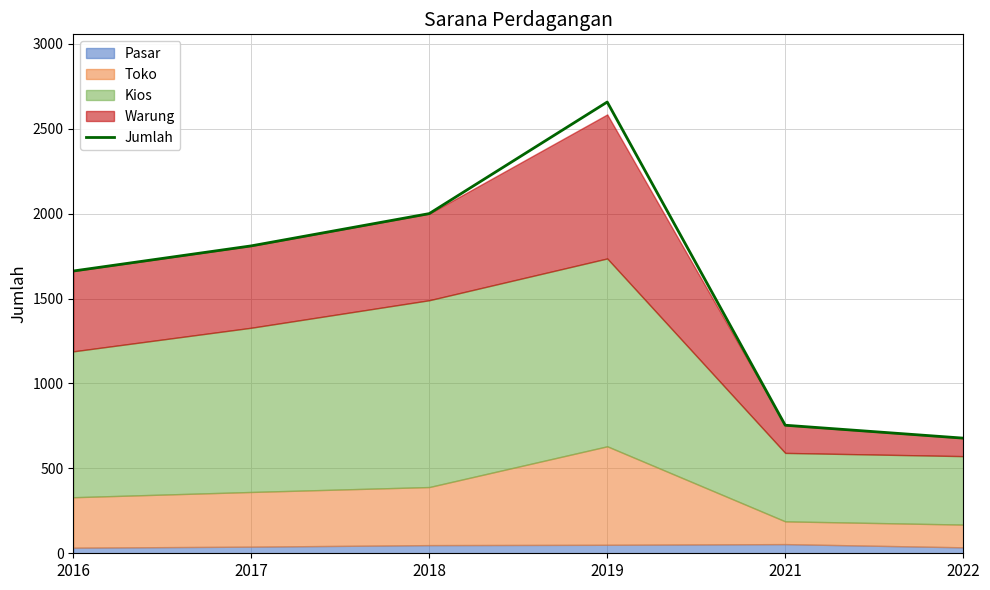

Is it true that the value at 2019 is 2657?

True